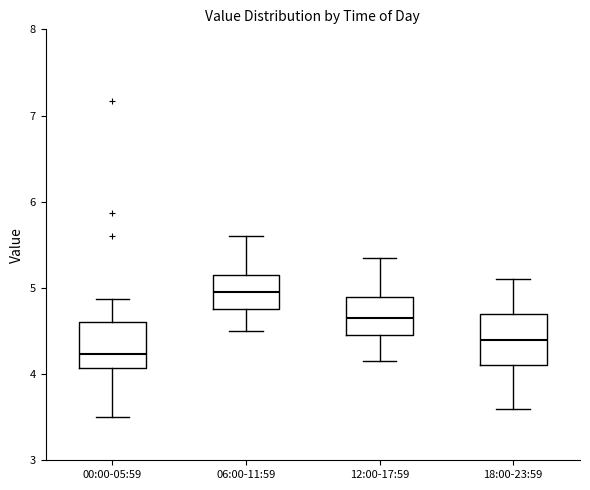

Where does the lower whisker of the box for 00:00-05:59 end on the y-axis? The values are not printed on the chart, so give them approximately, as read against the axis.

3.5